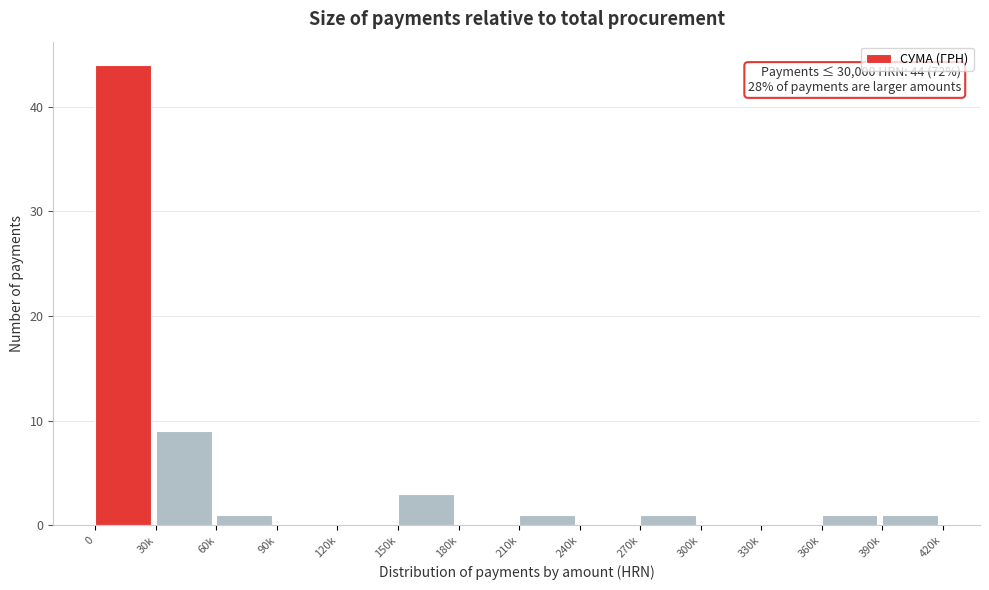

Reading left to right, transcribe all the data shown in this chart.

0=44	30k=9	60k=1	90k=0	120k=0	150k=3	180k=0	210k=1	240k=0	270k=1	300k=0	330k=0	360k=1	390k=1